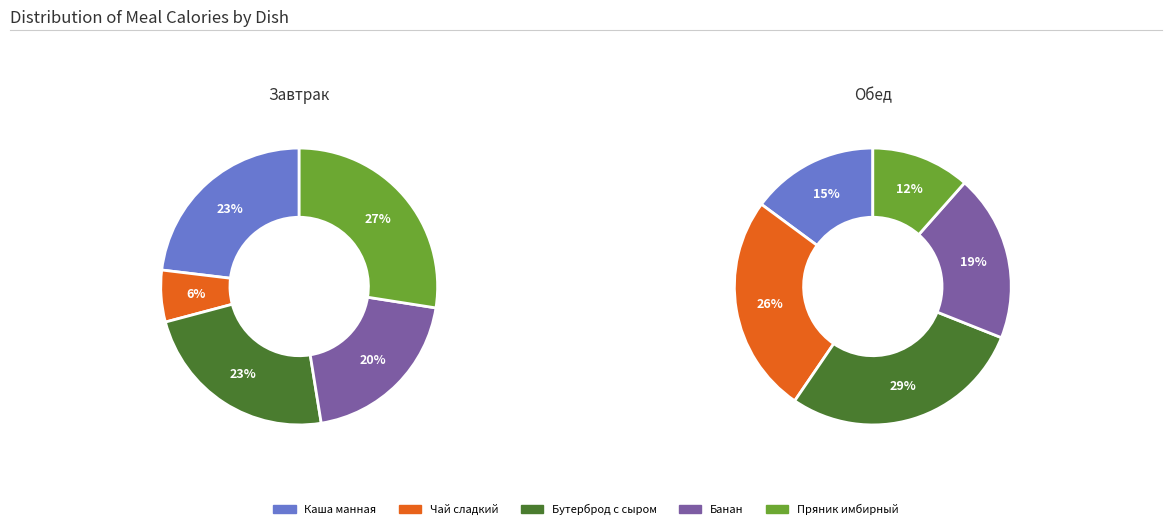

Is it true that 4 is 16% of the pie?

False